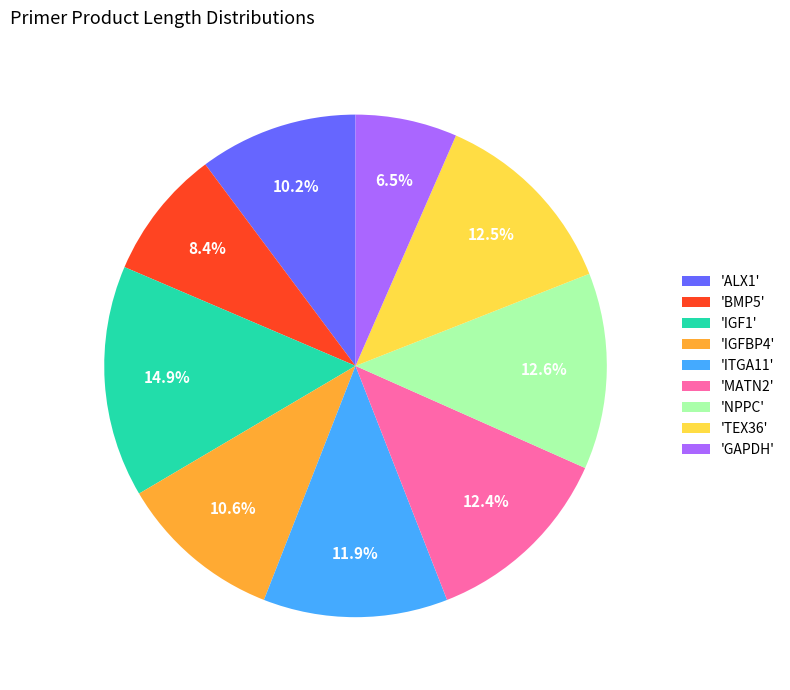

Which category has the biggest portion of the pie?

'IGF1'